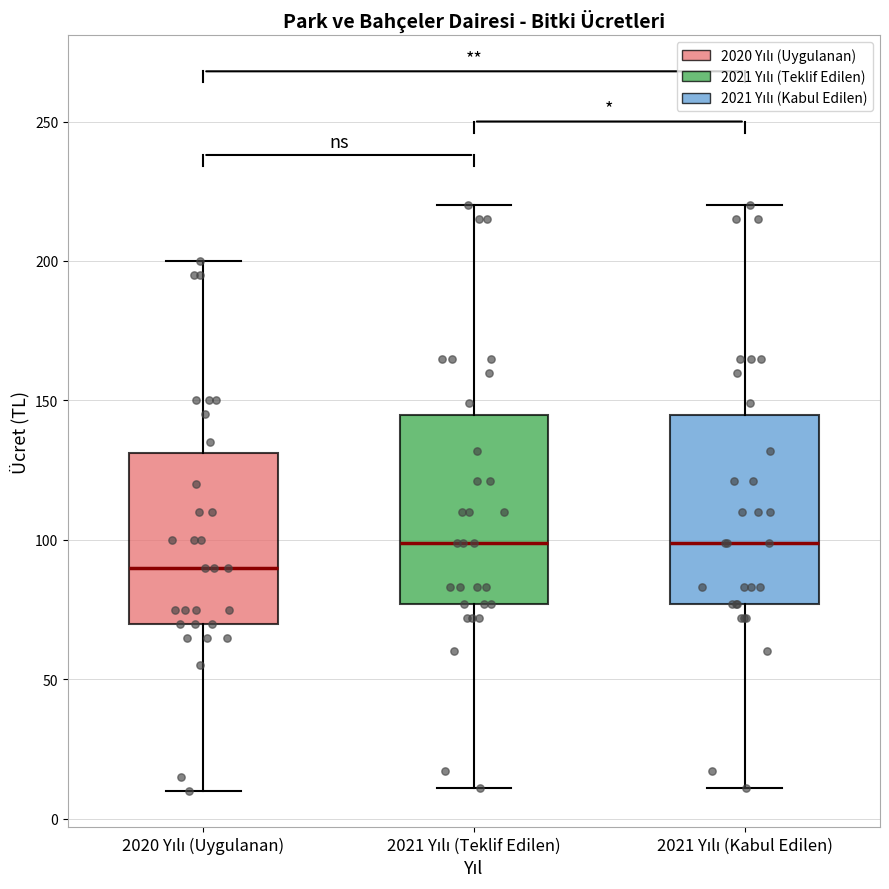

Reading left to right, transcribe this box plot: for each box, give where its median line is, the range the box spans, and where its two whiskers end, as read against the y-axis. The values are not printed on the chart, so give them approximately, as read against the axis.

2020 Yılı (Uygulanan): median 90, box 70 to 130, whiskers 10 to 200
2021 Yılı (Teklif Edilen): median 100, box 75 to 145, whiskers 10 to 220
2021 Yılı (Kabul Edilen): median 100, box 75 to 145, whiskers 10 to 220